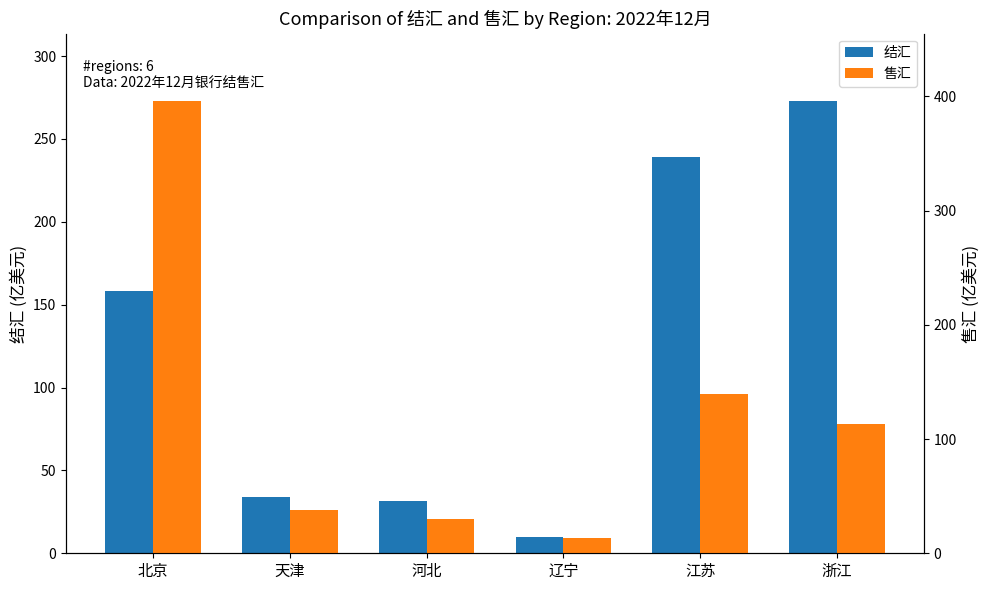

Which has a higher value, 北京 or 辽宁?

北京